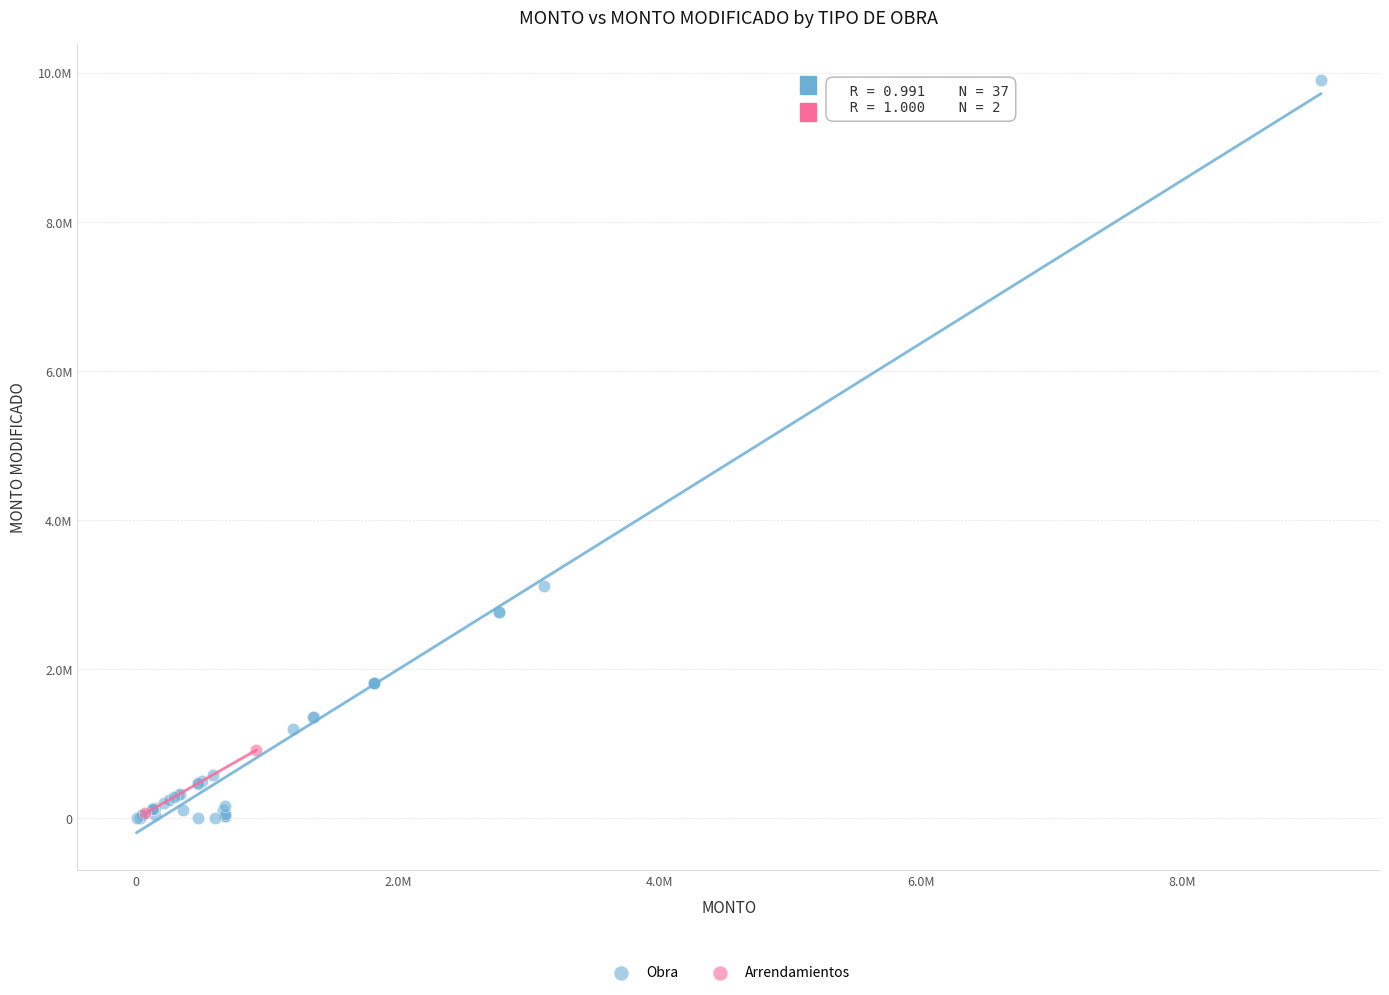

What are all the series names shown in the legend?

Obra, Arrendamientos